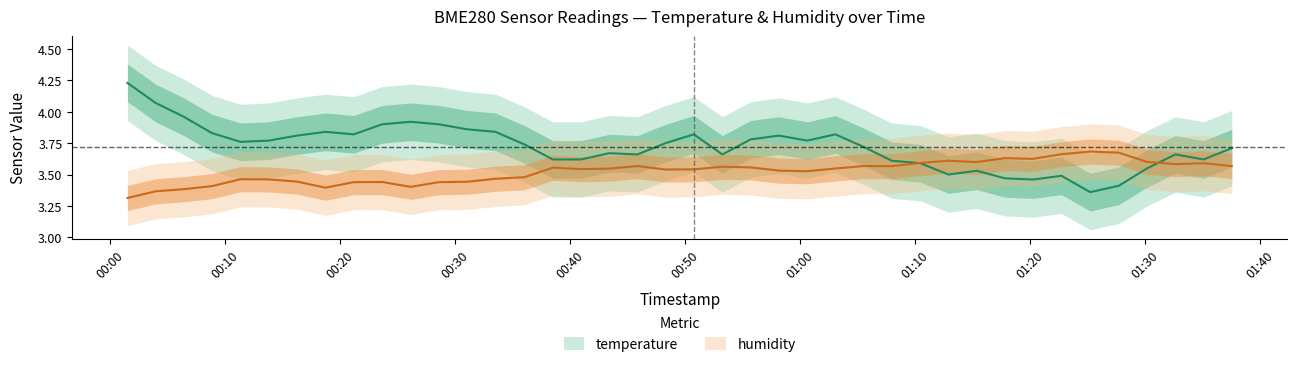

At which category is the sum across all series the highest?

00:00